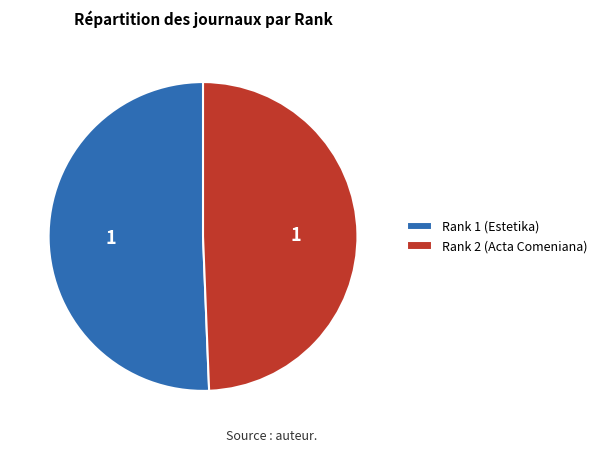

Which slice represents more than half of the pie?

Rank 1 (Estetika)